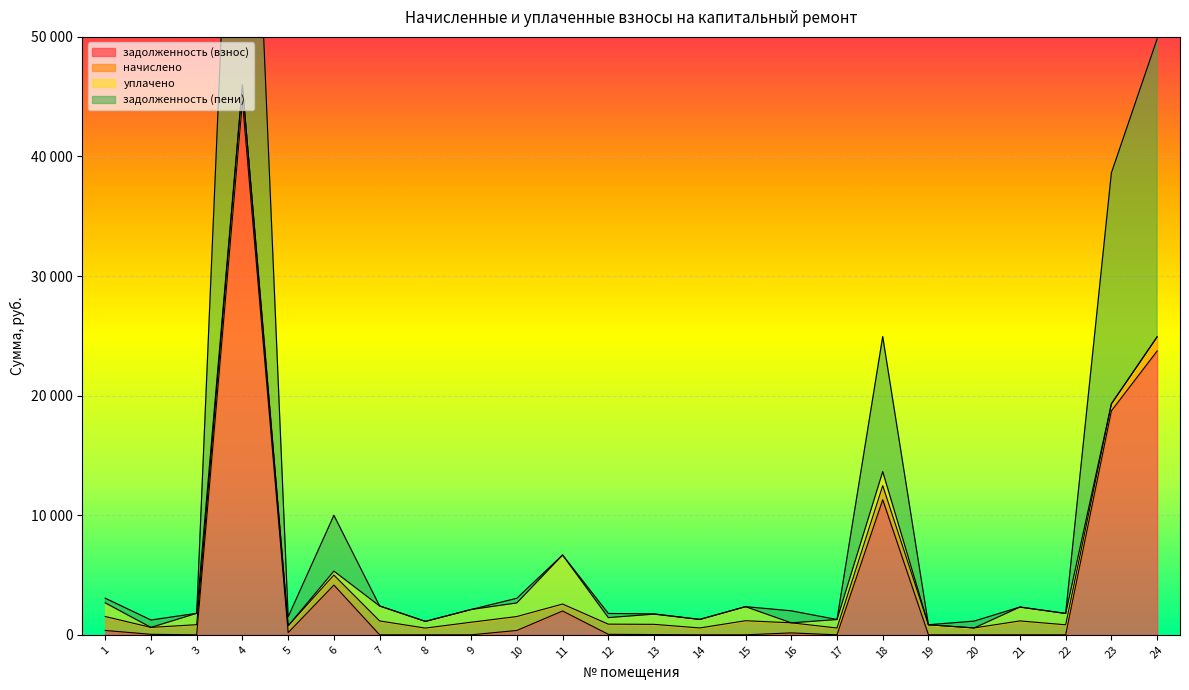

What is the minimum value for задолженность (пени)?

561.8